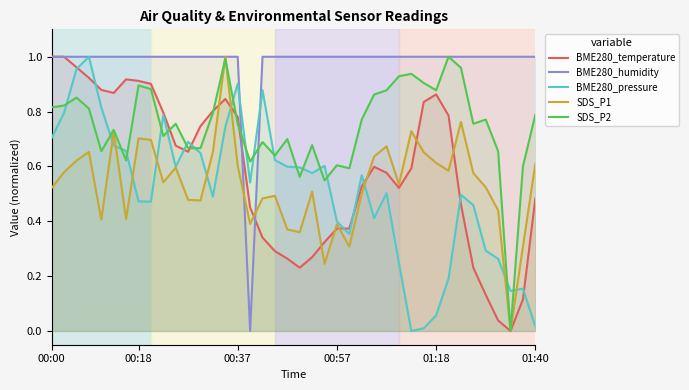

What is the sum of the BME280_humidity values at 29 and 22?

2.0